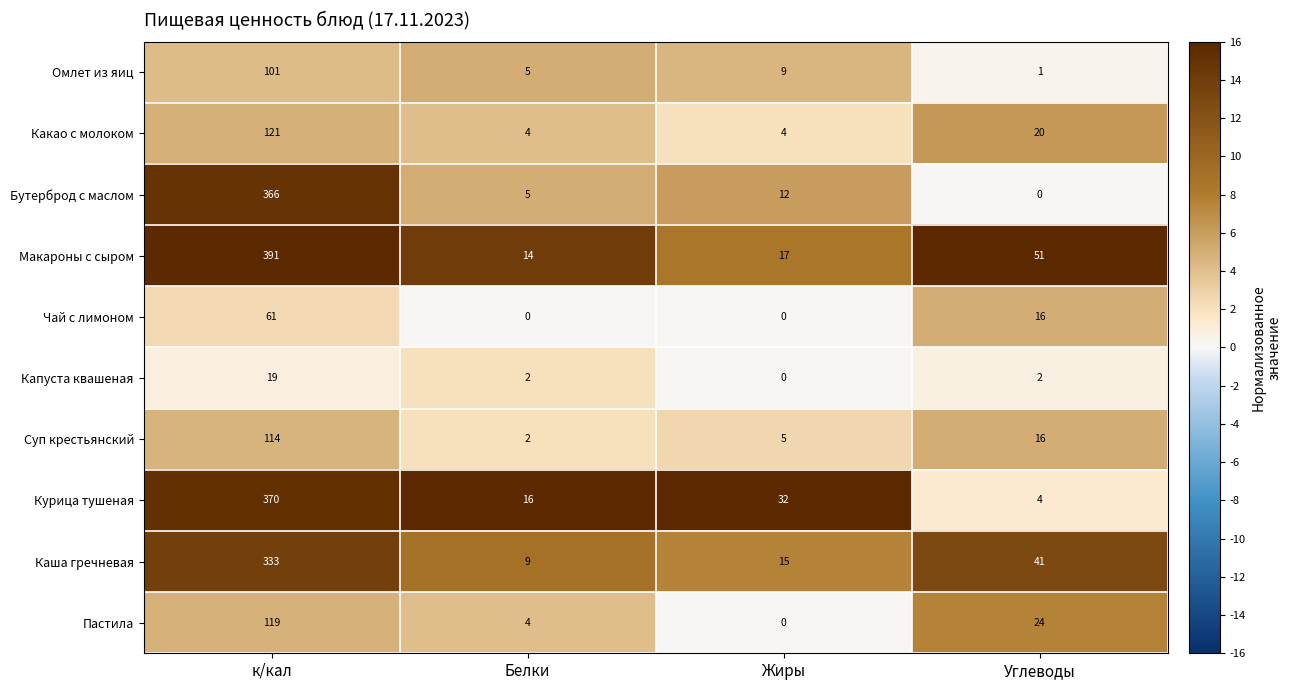

Count the number of categories in the chart.

4